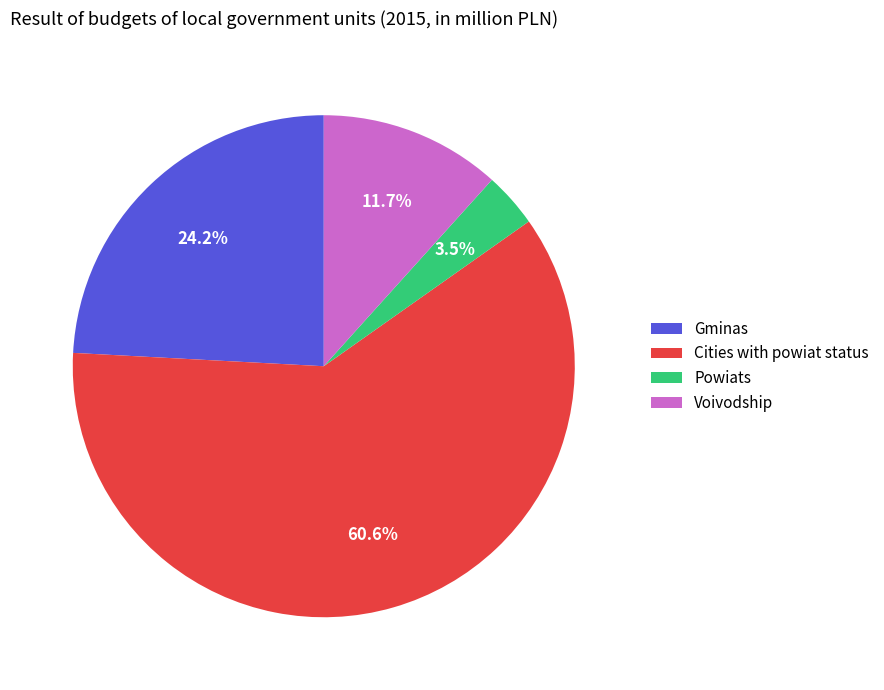

Rank the categories by value from highest to lowest.

Cities with powiat status, Gminas, Voivodship, Powiats